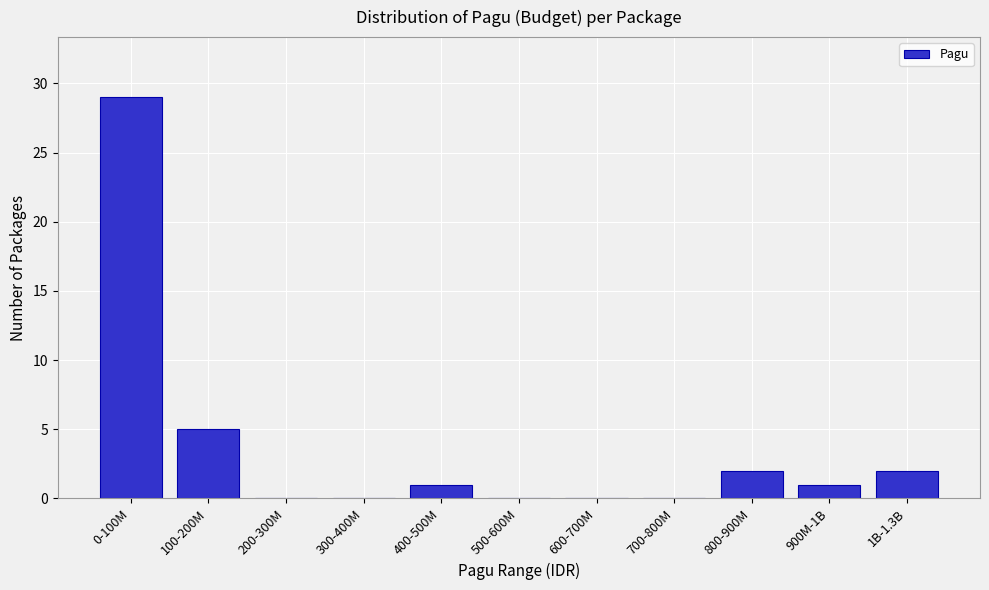

Reading left to right, extract all data points from this chart.

0-100M=29	100-200M=5	200-300M=0	300-400M=0	400-500M=1	500-600M=0	600-700M=0	700-800M=0	800-900M=2	900M-1B=1	1B-1.3B=2